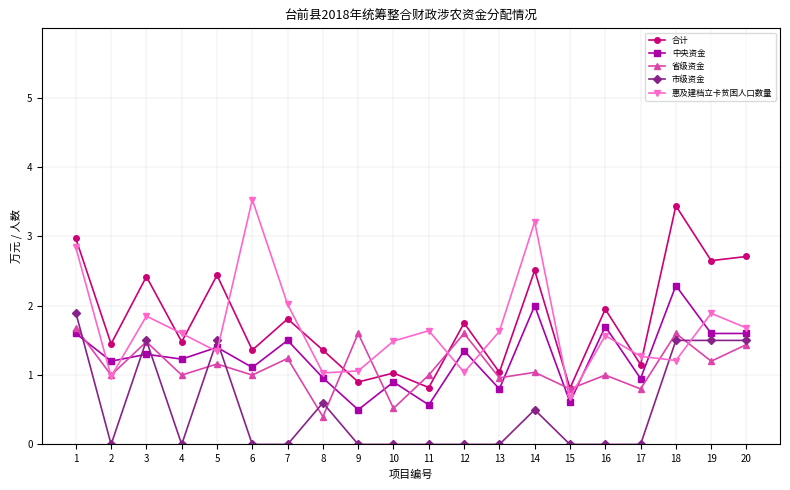

After their last crossing, which series has the higher values: 合计 or 省级资金?

合计